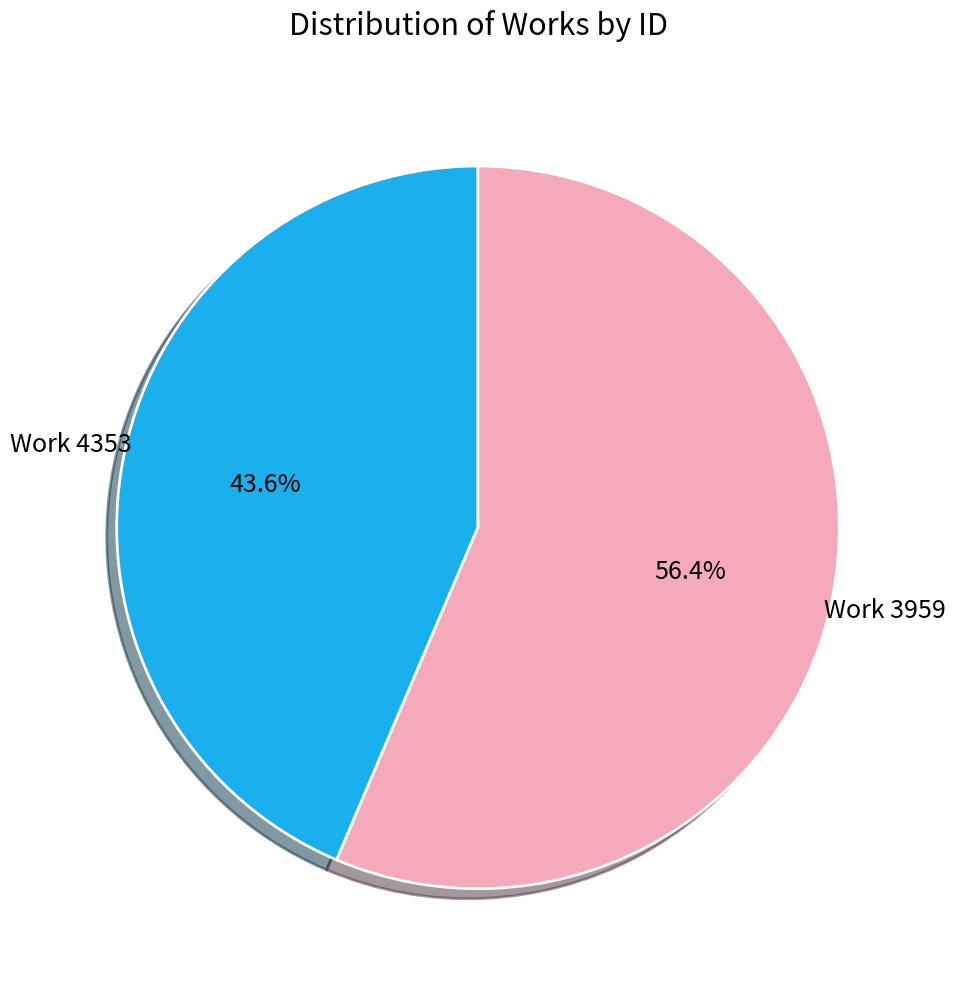

Is there any slice that represents more than half of the pie?

Yes